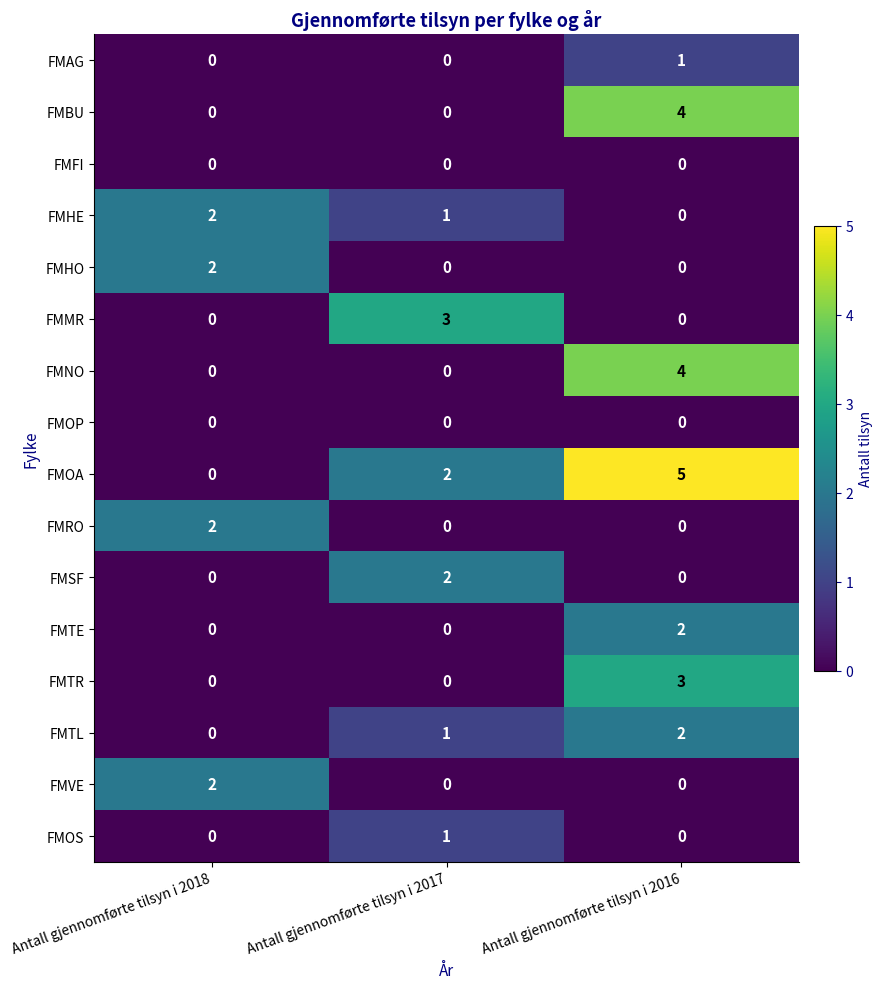

The FMRO series shows 2 at Antall gjennomførte tilsyn i 2018. True or false?

True